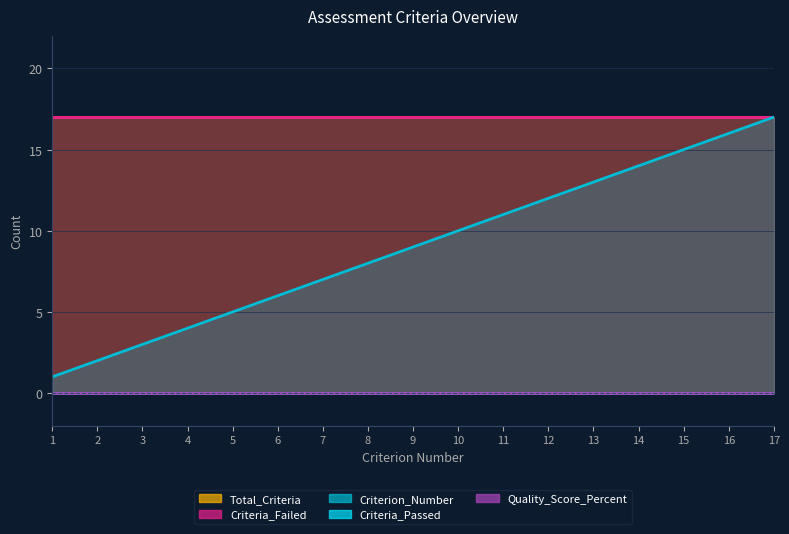

Reading left to right, what are all the values shown in this chart?

Criterion_Number: 1	2	3	4	5	6	7	8	9	10	11	12	13	14	15	16	17
Total_Criteria: 17	17	17	17	17	17	17	17	17	17	17	17	17	17	17	17	17
Criteria_Failed: 17	17	17	17	17	17	17	17	17	17	17	17	17	17	17	17	17
Criteria_Passed: 0	0	0	0	0	0	0	0	0	0	0	0	0	0	0	0	0
Quality_Score_Percent: 0	0	0	0	0	0	0	0	0	0	0	0	0	0	0	0	0